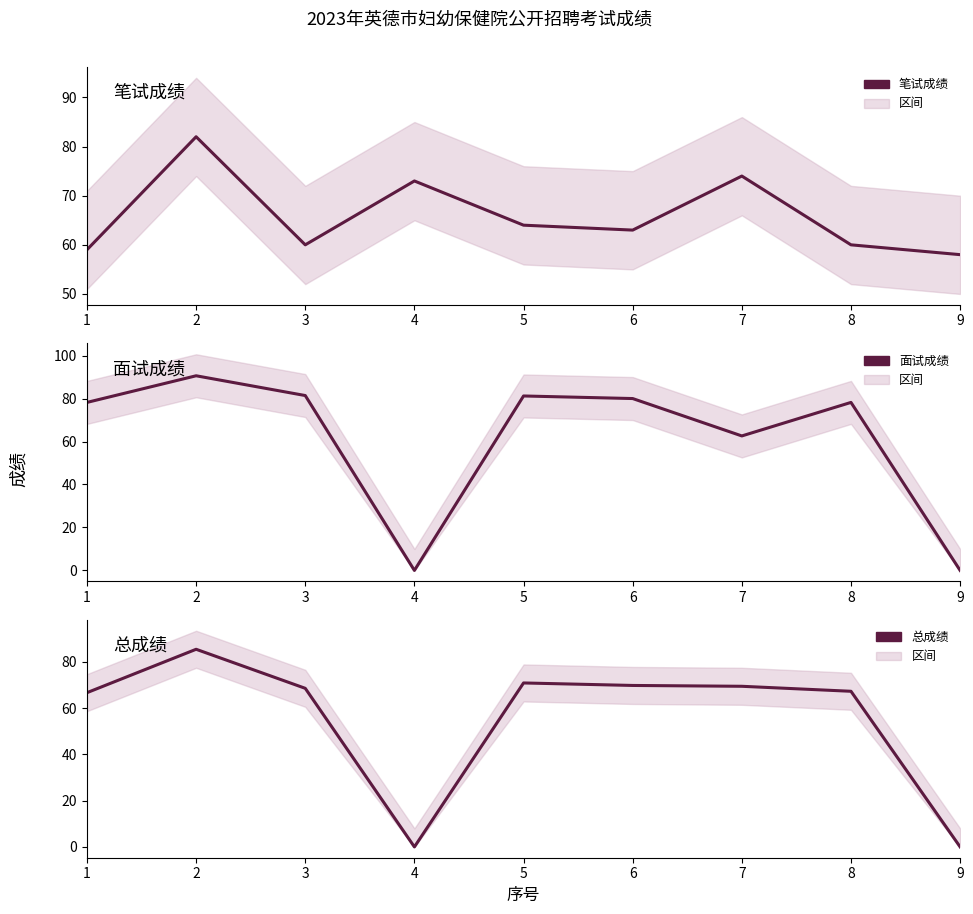

Which series ends up on top after the final intersection of 笔试成绩 and 面试成绩?

笔试成绩